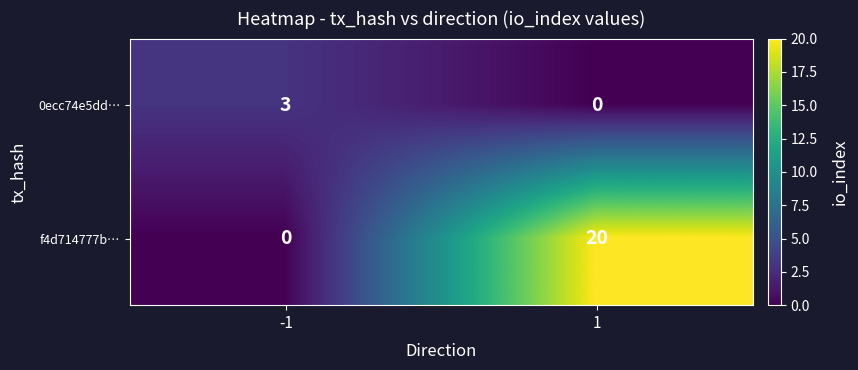

Between -1 and 1, which series saw the biggest shift?

f4d714777b…